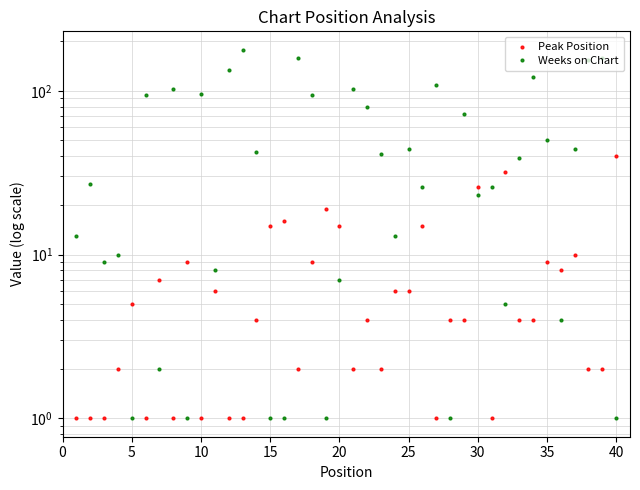

Is it true that Weeks on Chart equals 65 at 11?

False